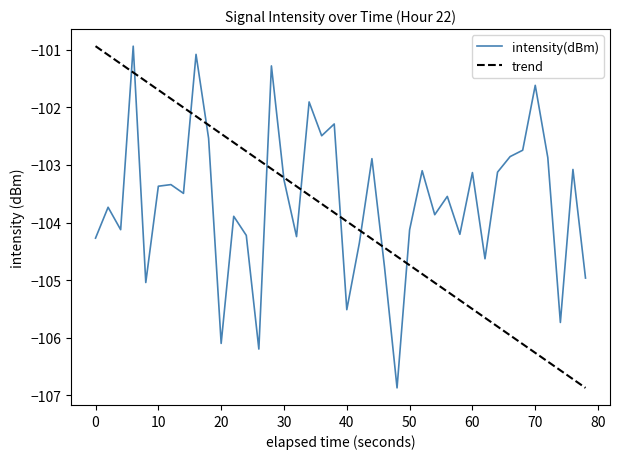

What is the minimum value for intensity(dBm)?

-106.9